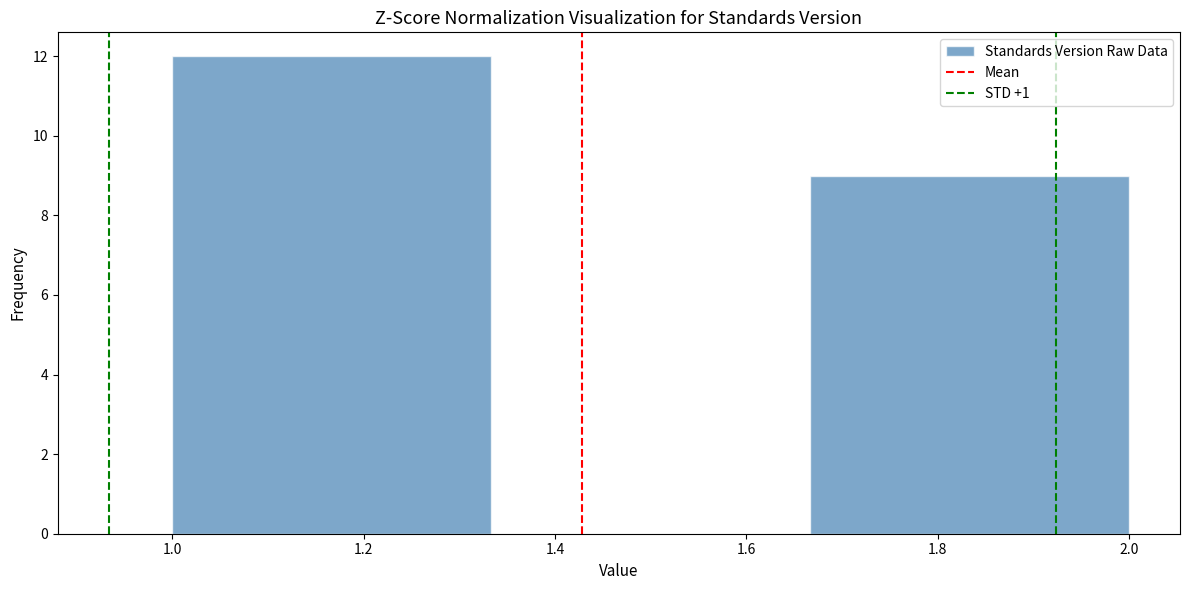

What is the height of the bar covering 1.00 to 1.34 on the x-axis? Neither the bar edges nor the heights are printed on the chart, so give them approximately, as read against the axes.

12